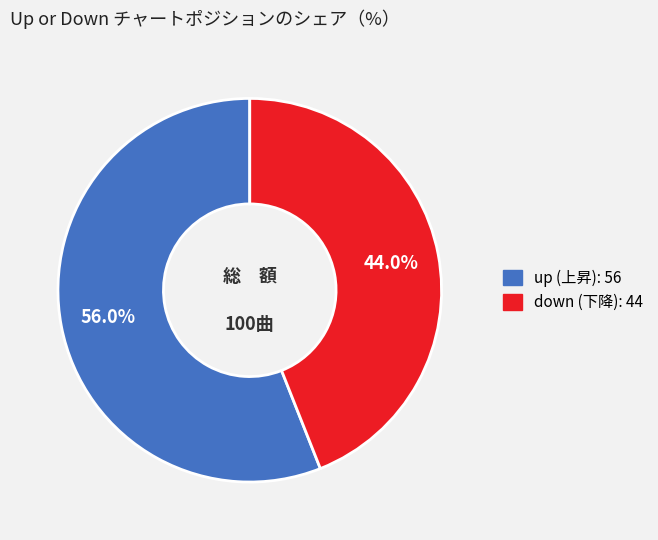

How many slices are in this pie chart?

2